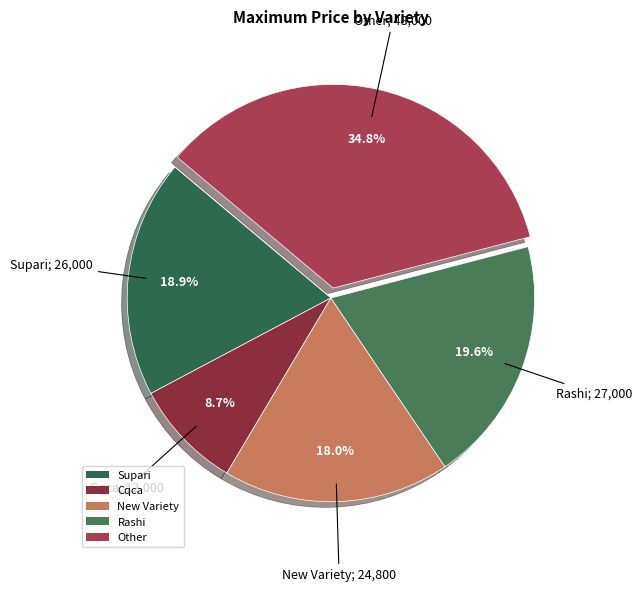

Which category has the smallest portion of the pie?

Cqca